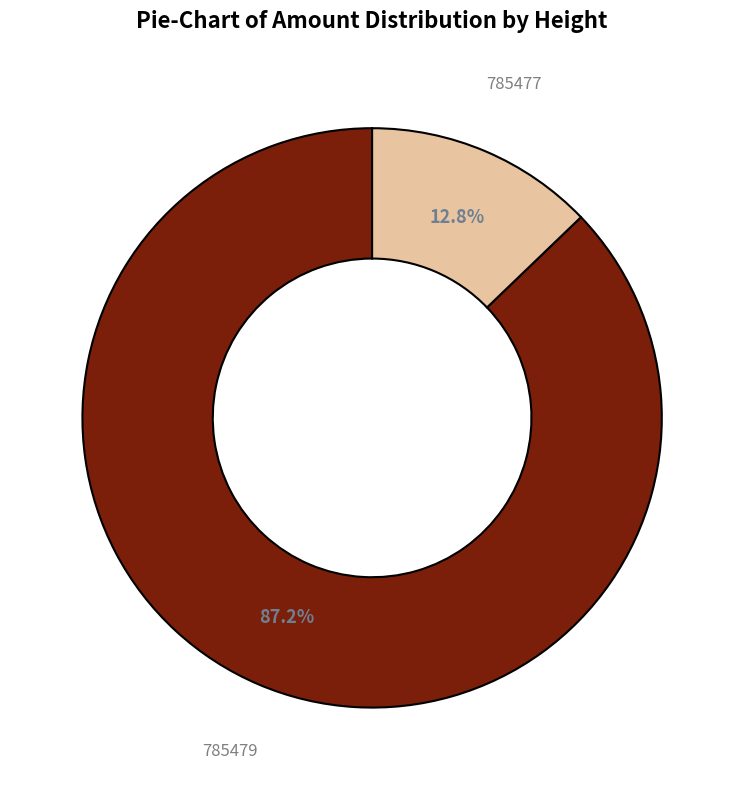

Does any single category account for the majority?

Yes